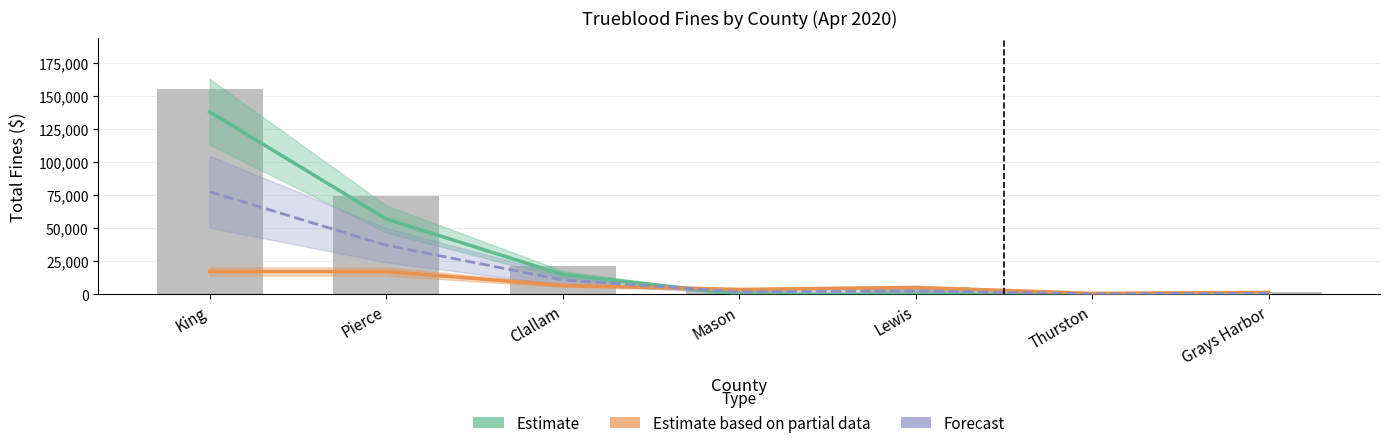

Between Thurston and Mason, which is larger?

Mason